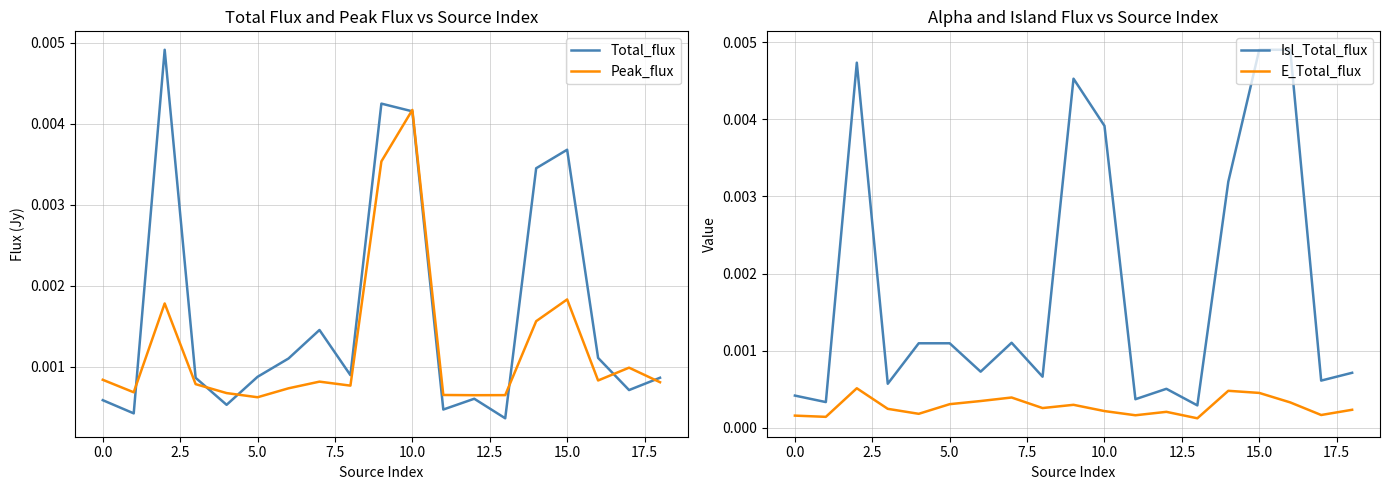

True or false: E_Total_flux and Isl_Total_flux intersect in this chart.

False